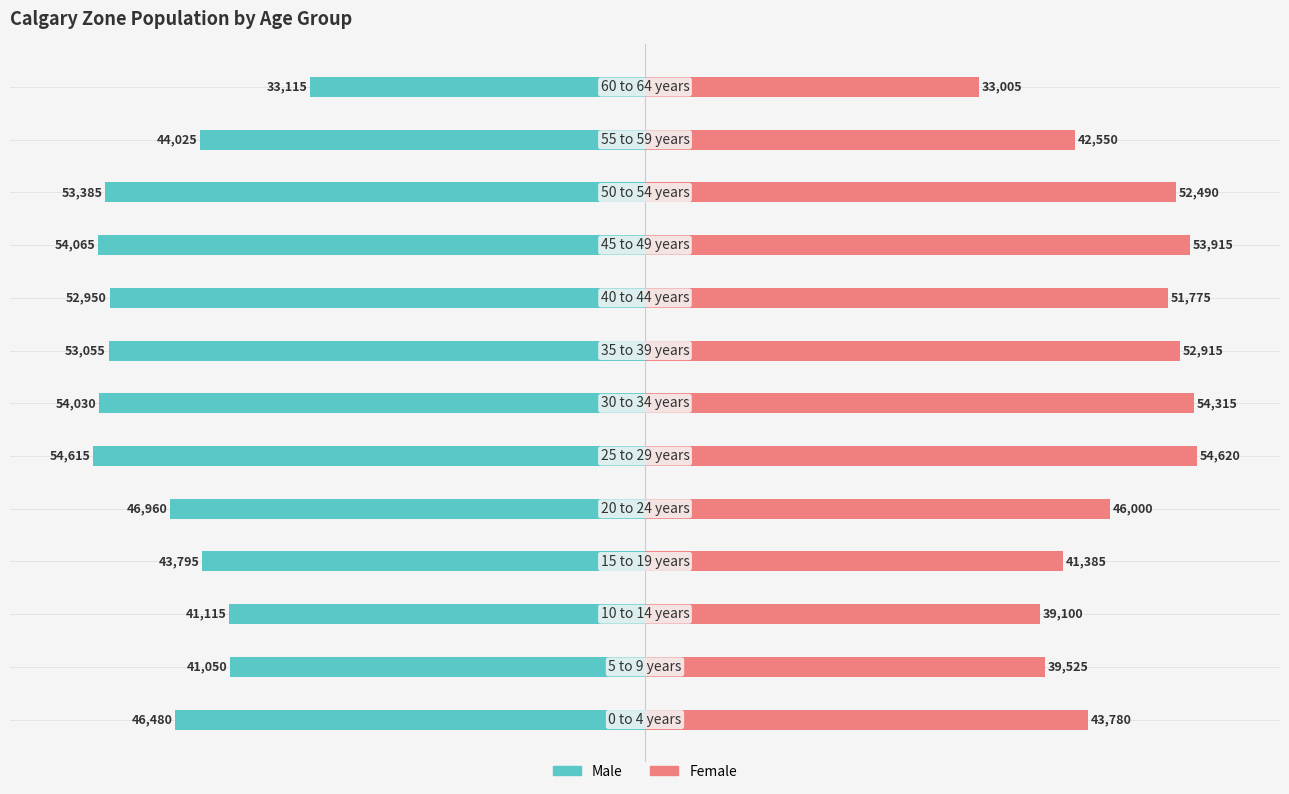

Which series has the largest range (max minus min)?

Female